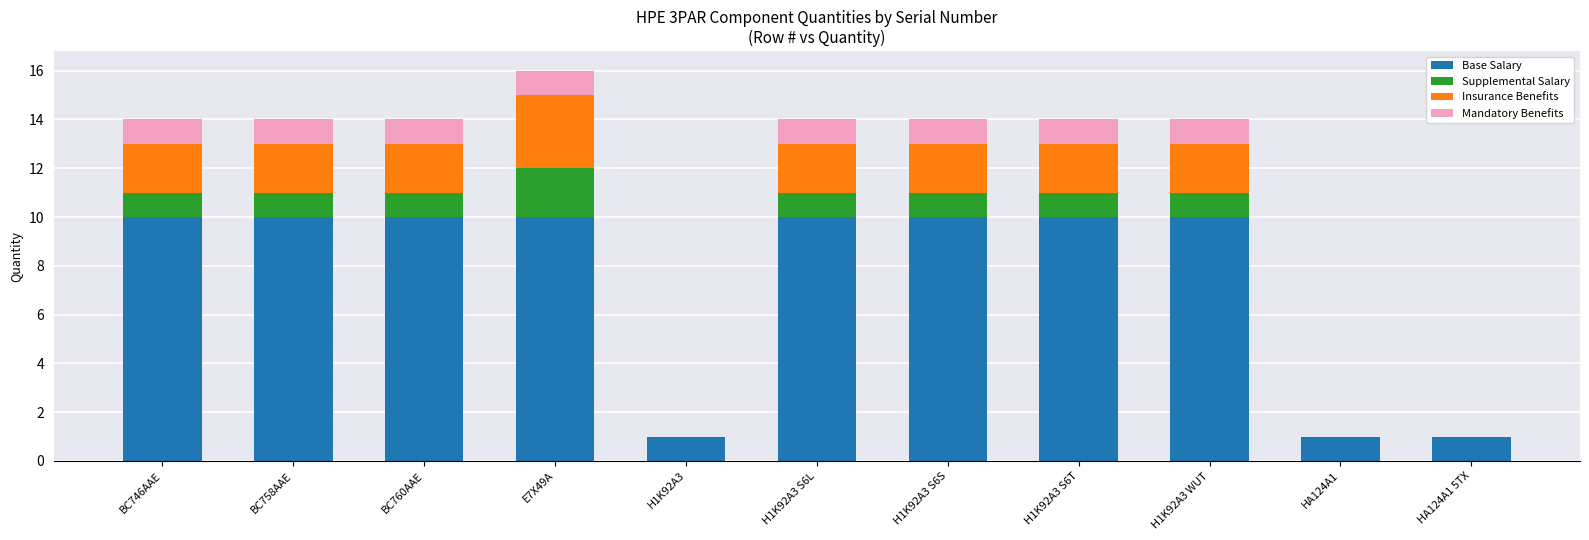

Is it true that Base Salary equals 1 at HA124A1?

True